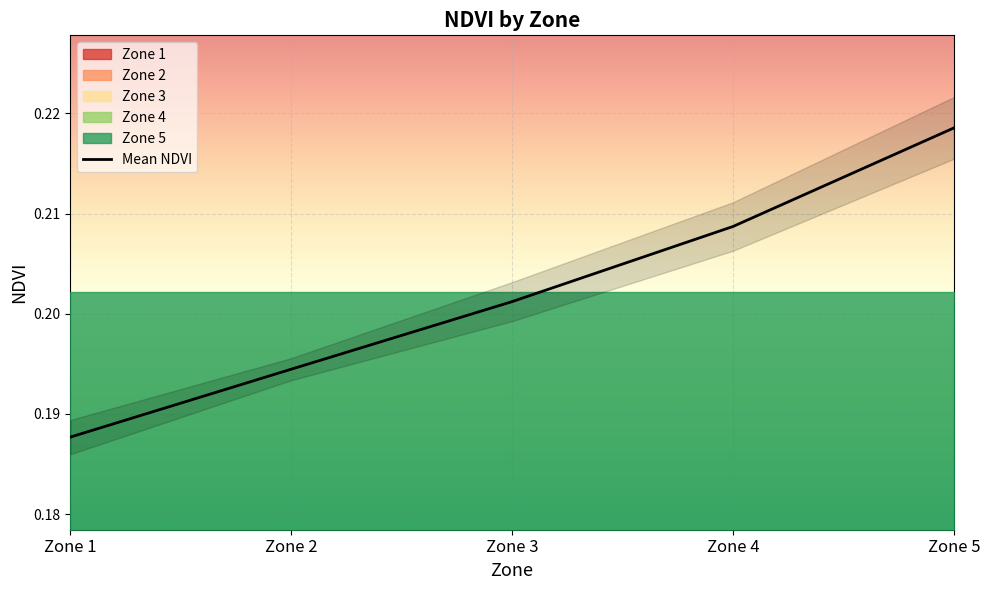

List the labels in order of value, smallest first.

Zone 1, Zone 2, Zone 3, Zone 4, Zone 5